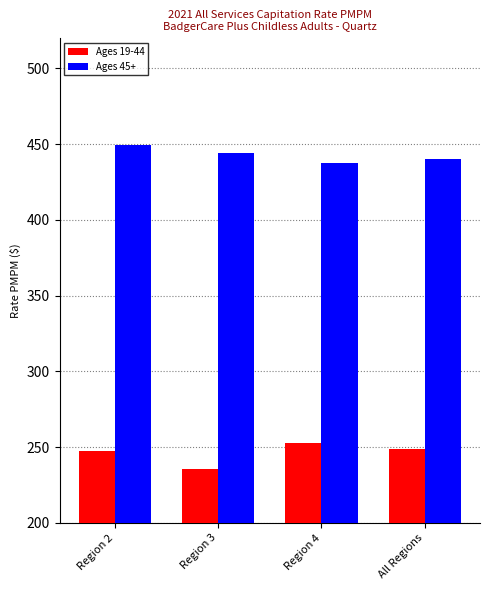

Are the bars horizontal?

No